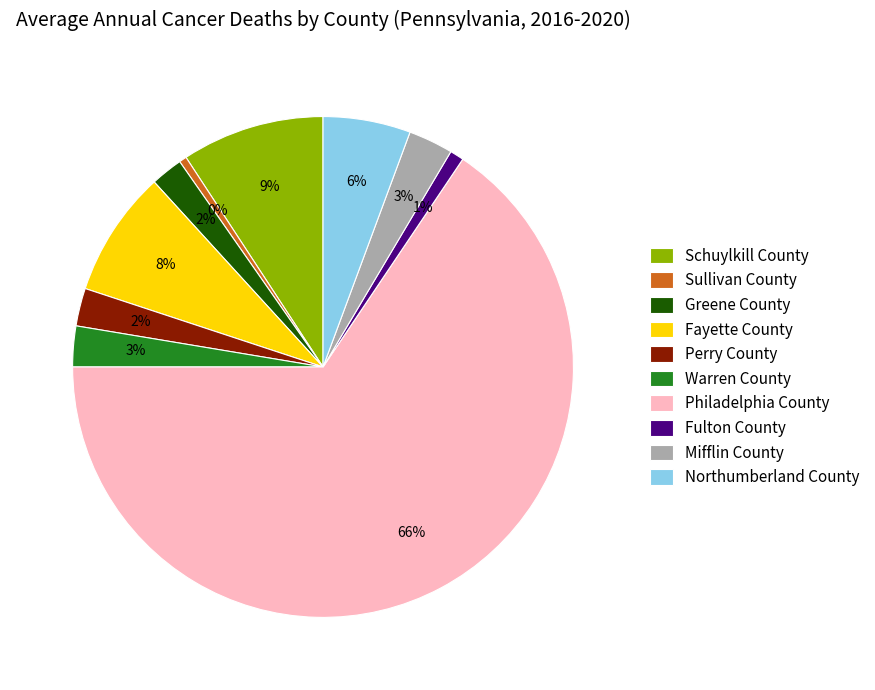

What is the majority slice?

Philadelphia County